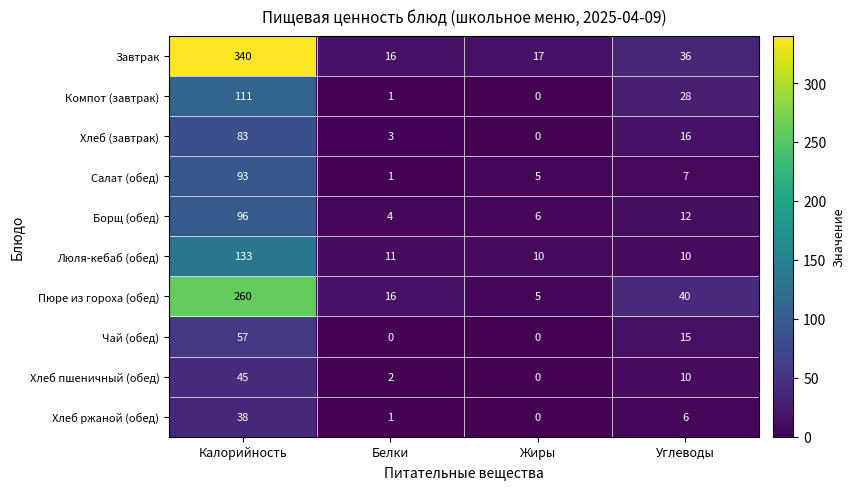

How many categories are shown in the chart?

4